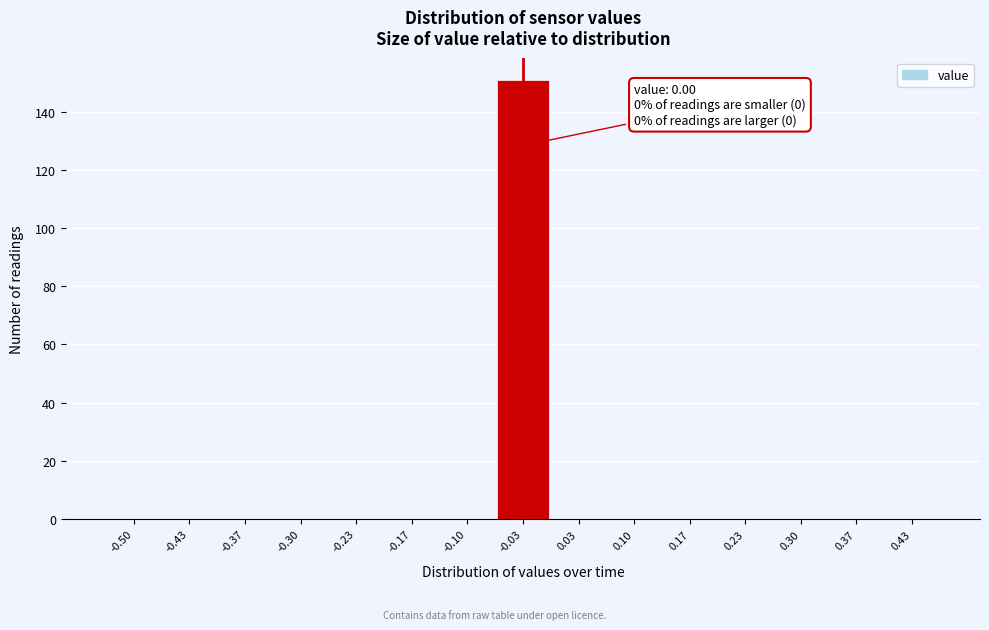

Reading left to right, list all the values displayed in this chart.

-0.50=0	-0.43=0	-0.37=0	-0.30=0	-0.23=0	-0.17=0	-0.10=0	-0.03=151	0.03=0	0.10=0	0.17=0	0.23=0	0.30=0	0.37=0	0.43=0